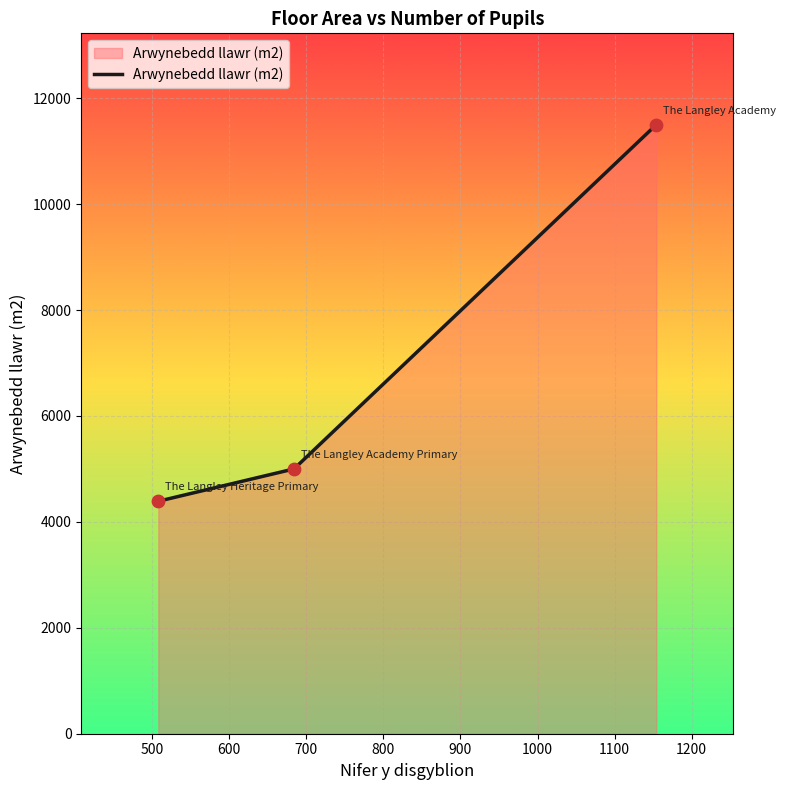

What is the average value?

6963